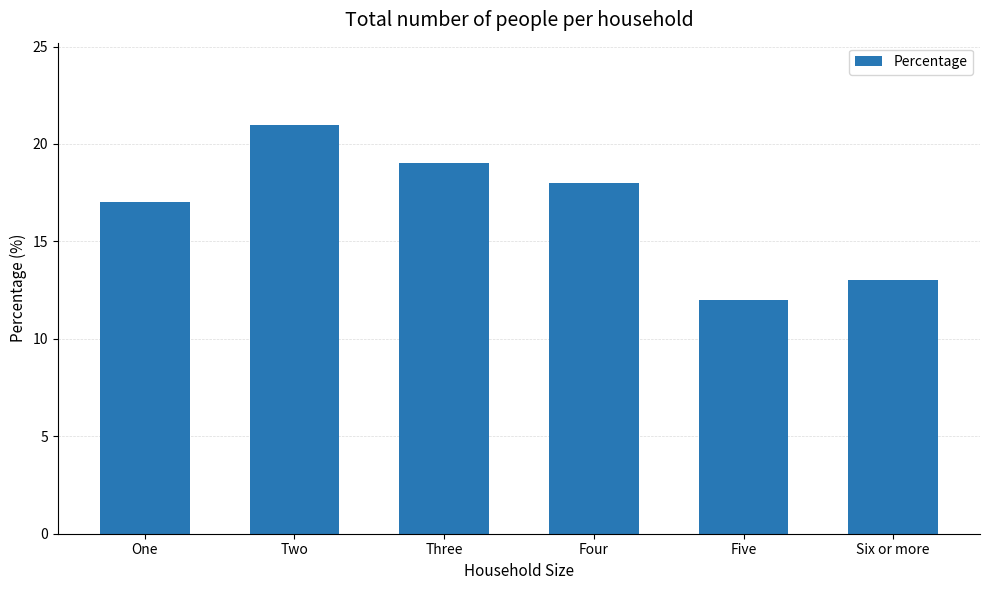

What is the value of the 5th bar from the left?

12